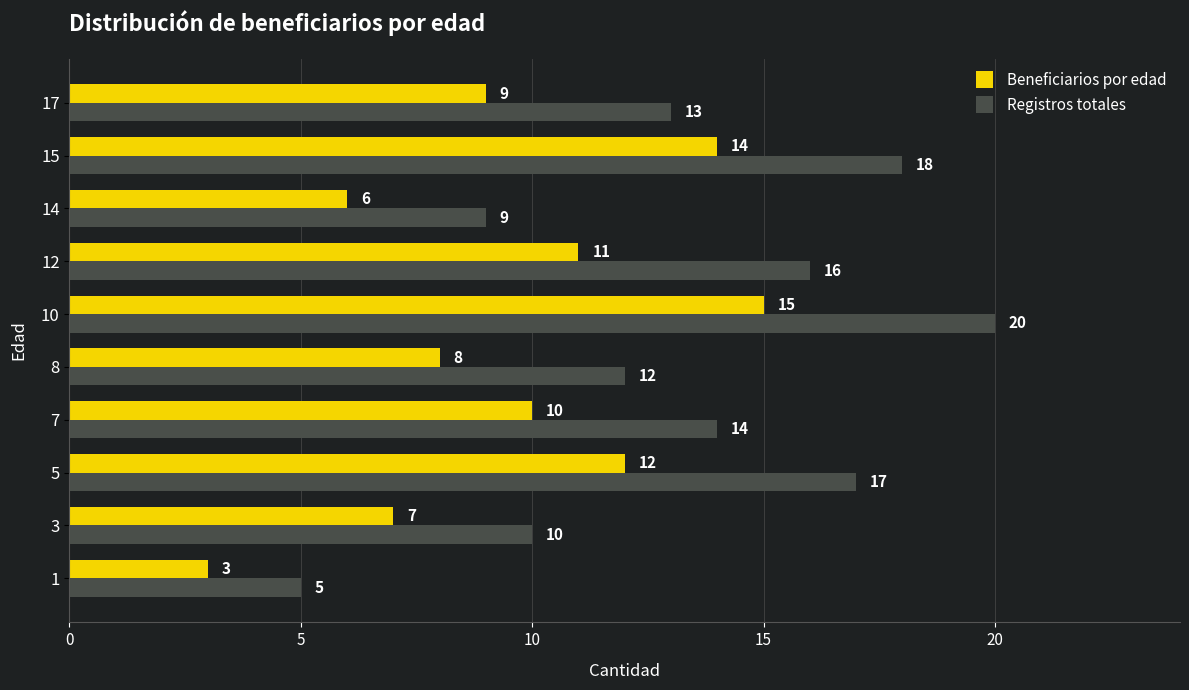

What is the highest value of the Registros totales series?

20